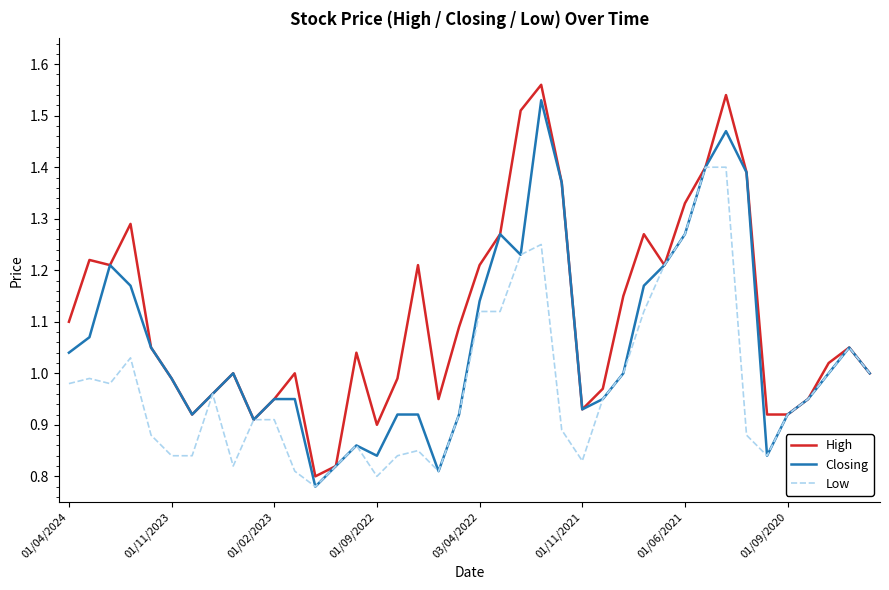

Which series has the largest range (max minus min)?

High